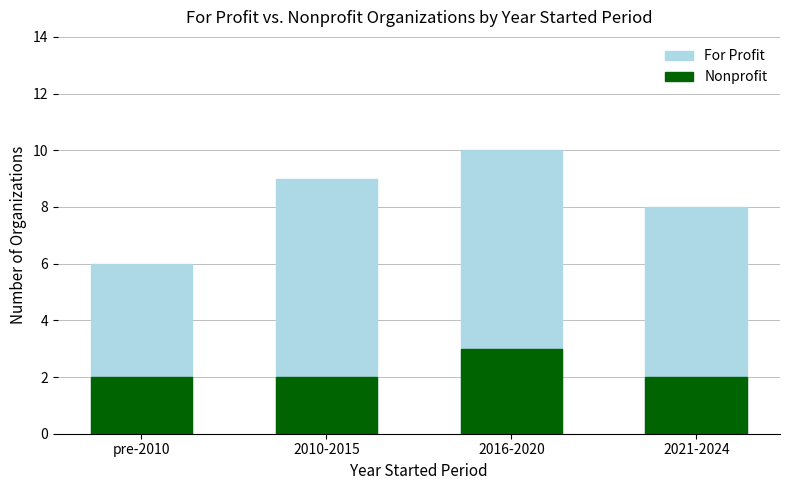

What is the lowest value of the Nonprofit series?

2